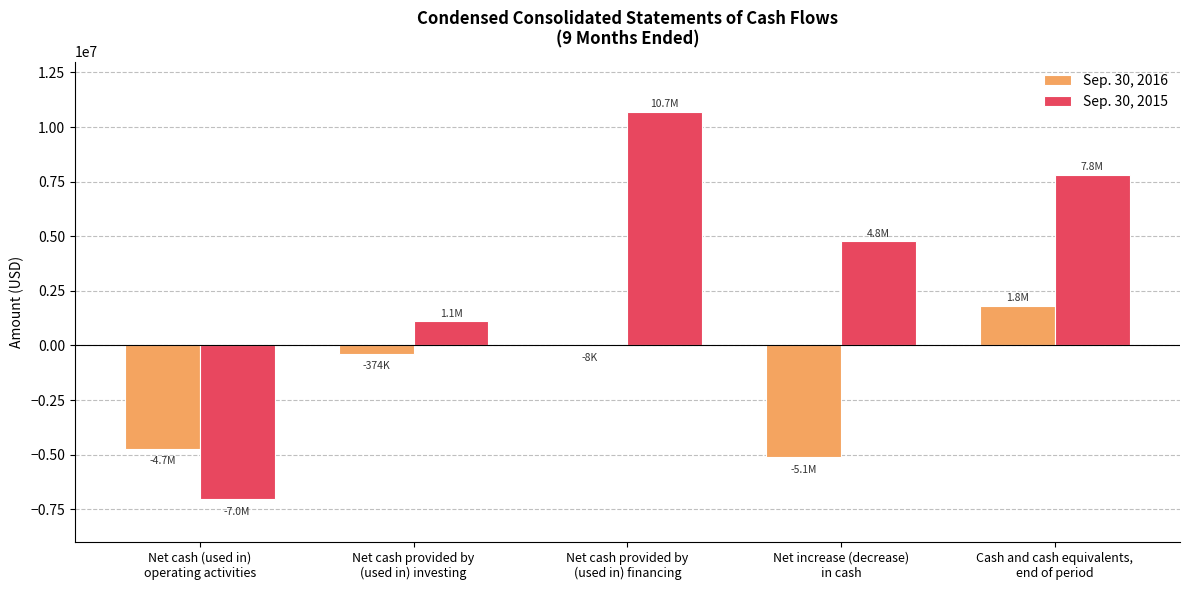

Reading left to right, what are all the values shown in this chart?

Sep. 30, 2016: -4726611	-373907	-7862	-5108380	1815699
Sep. 30, 2015: -7031956	1105226	10689775	4763045	7812761